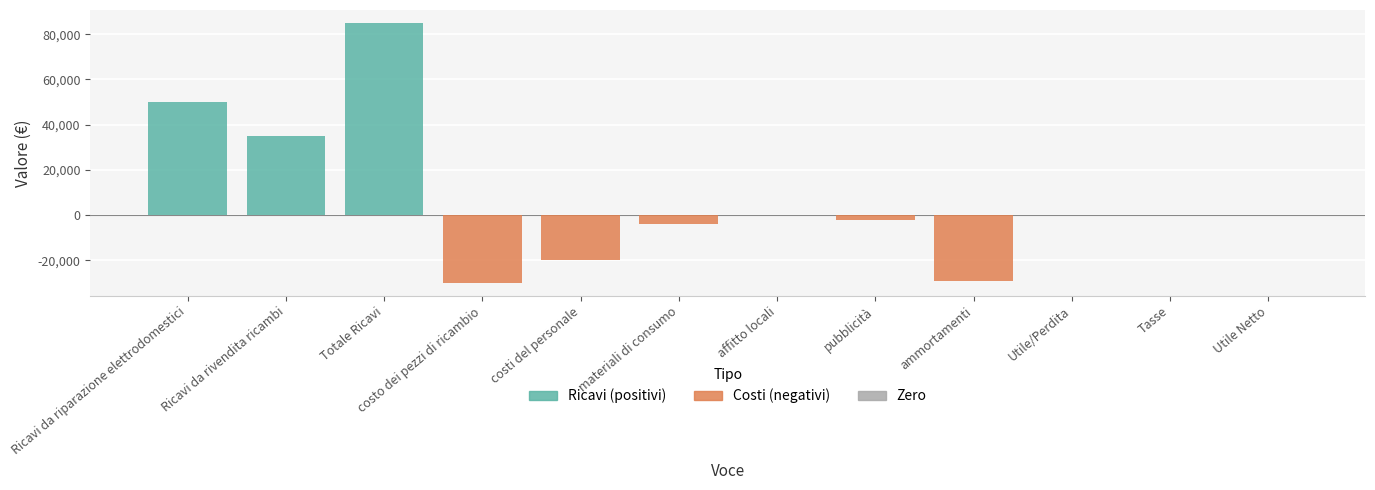

At which category does the chart reach its peak across all series?

Totale Ricavi